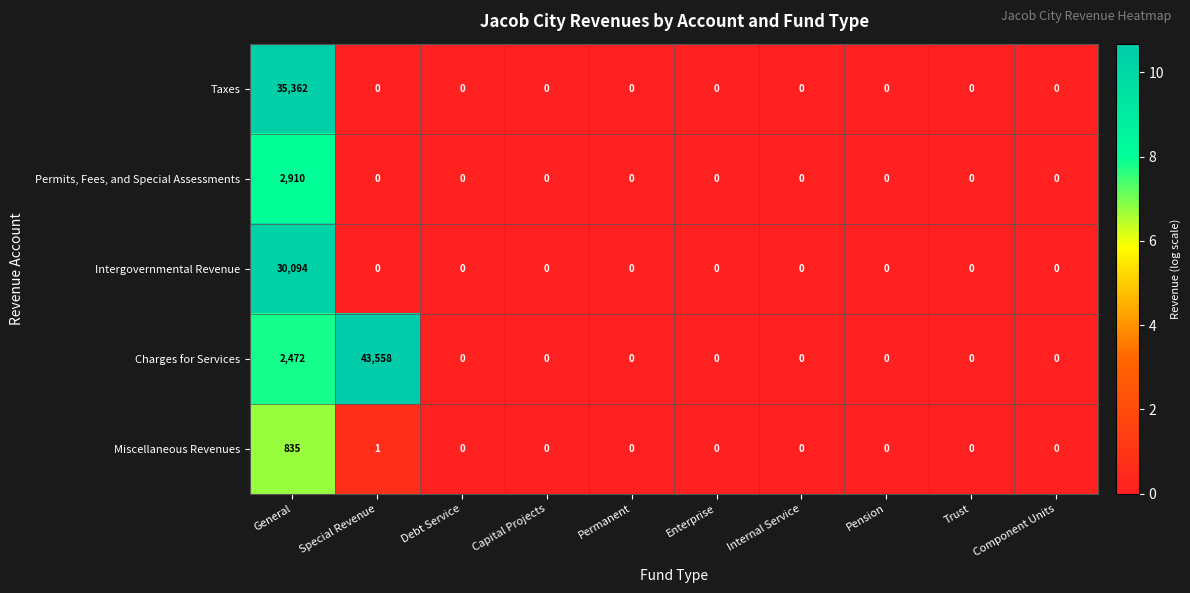

How many data points does each series have?

10